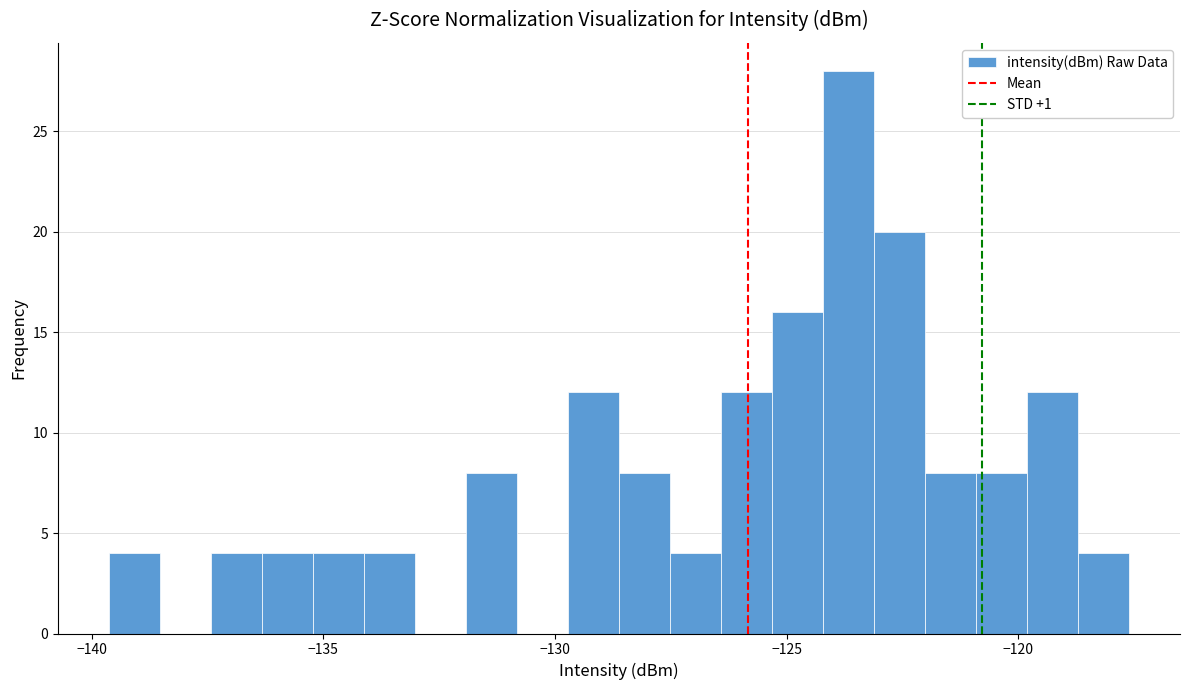

Read against the x-axis, roughly where is the centre of the tallest bar?

-123.5